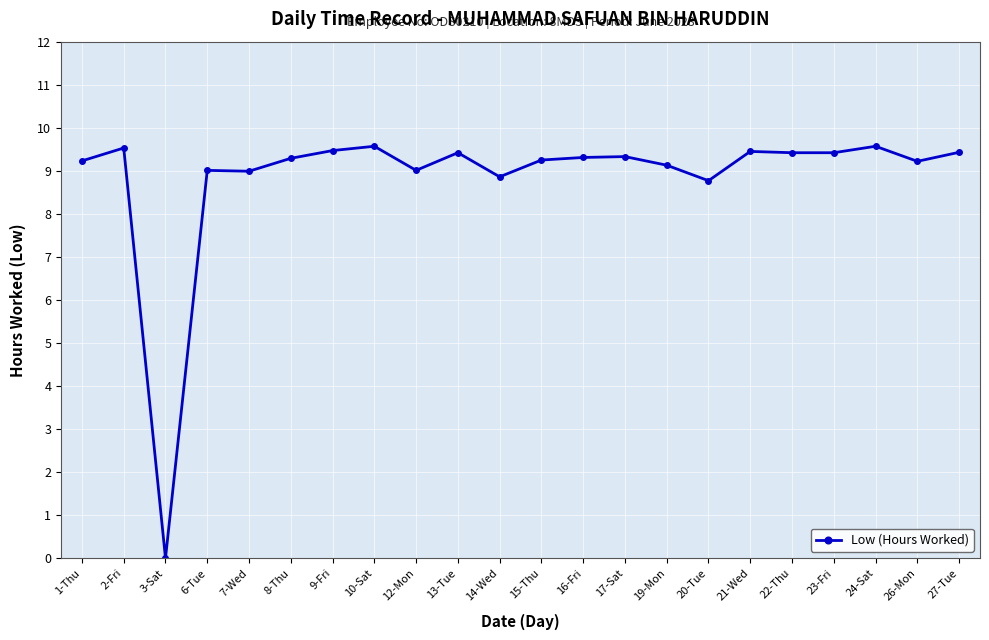

Is it true that the value at 13-Tue is 9.4?

True